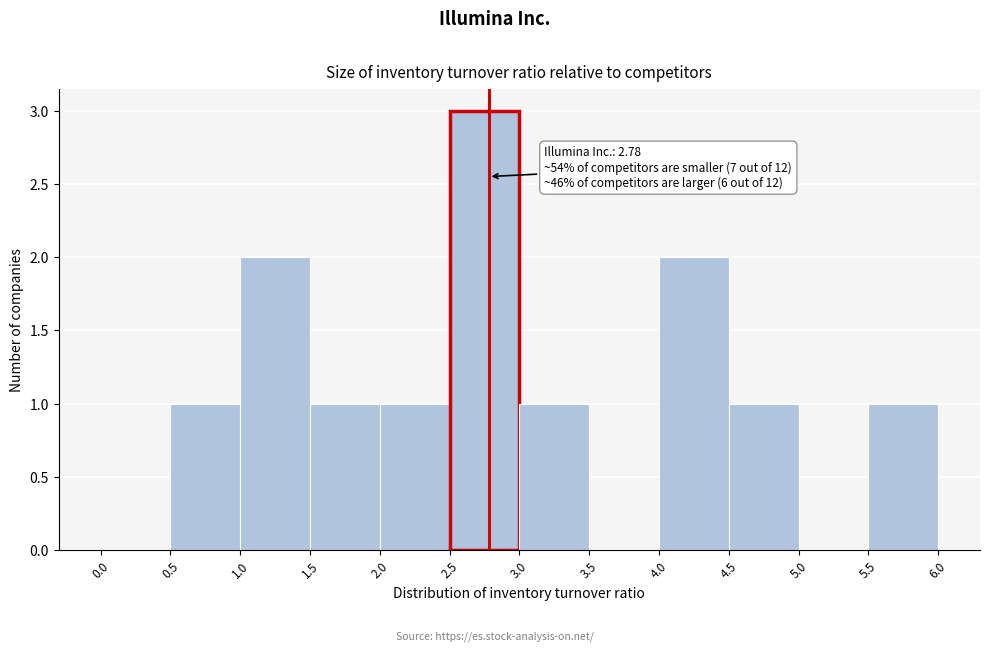

Over which range of the x-axis is the bar tallest?

2.5 to 3.0